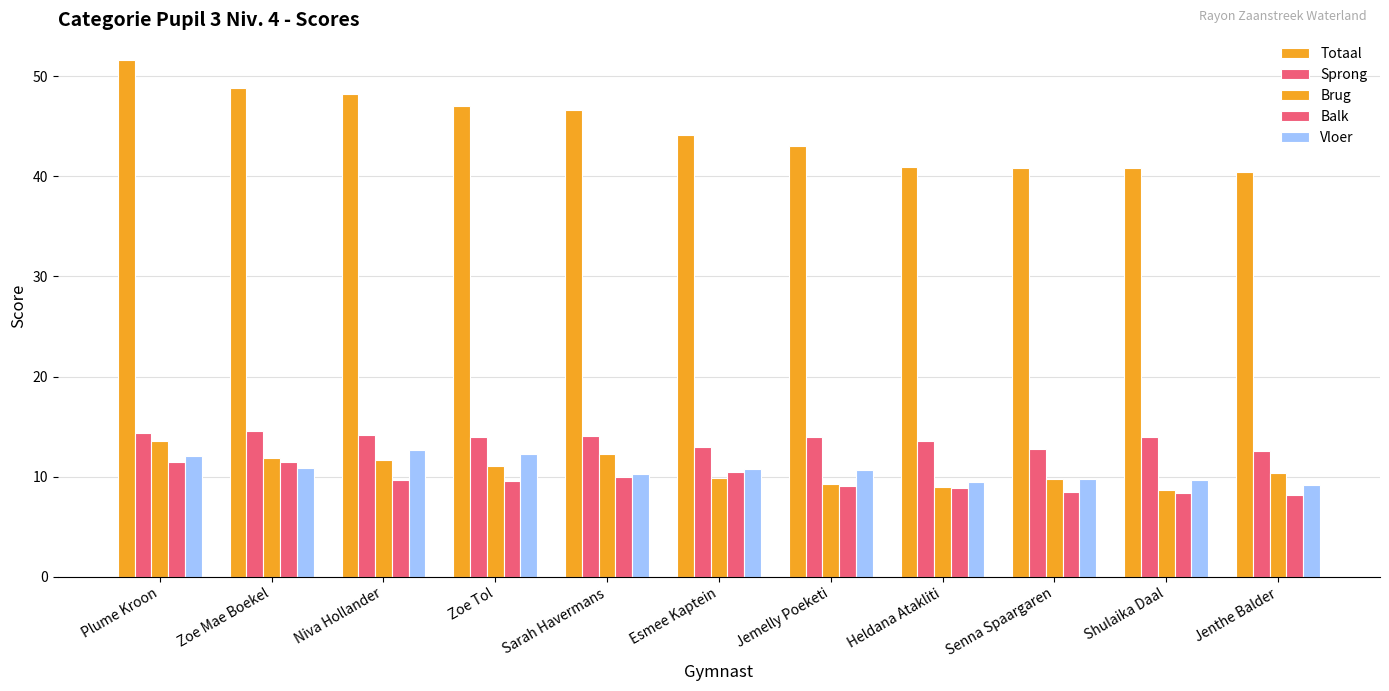

How many groups of bars are there?

11